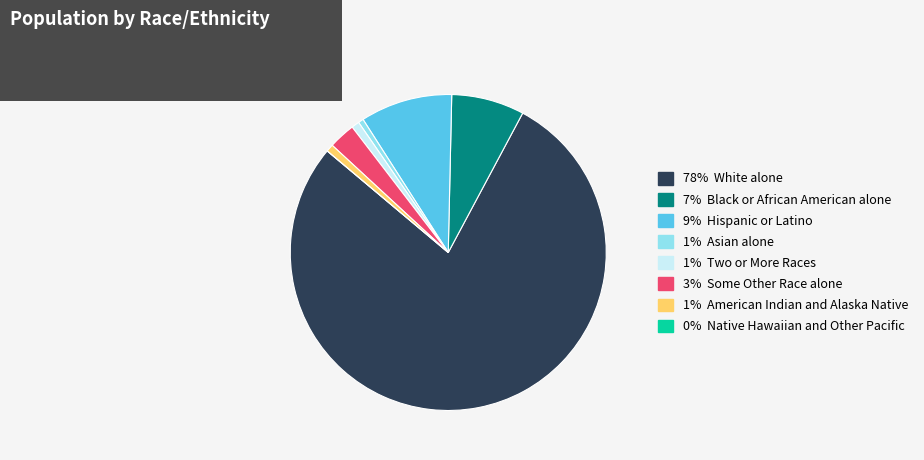

Combined, do 3% Some Other Race alone and 7% Black or African American alone account for over 50%?

No